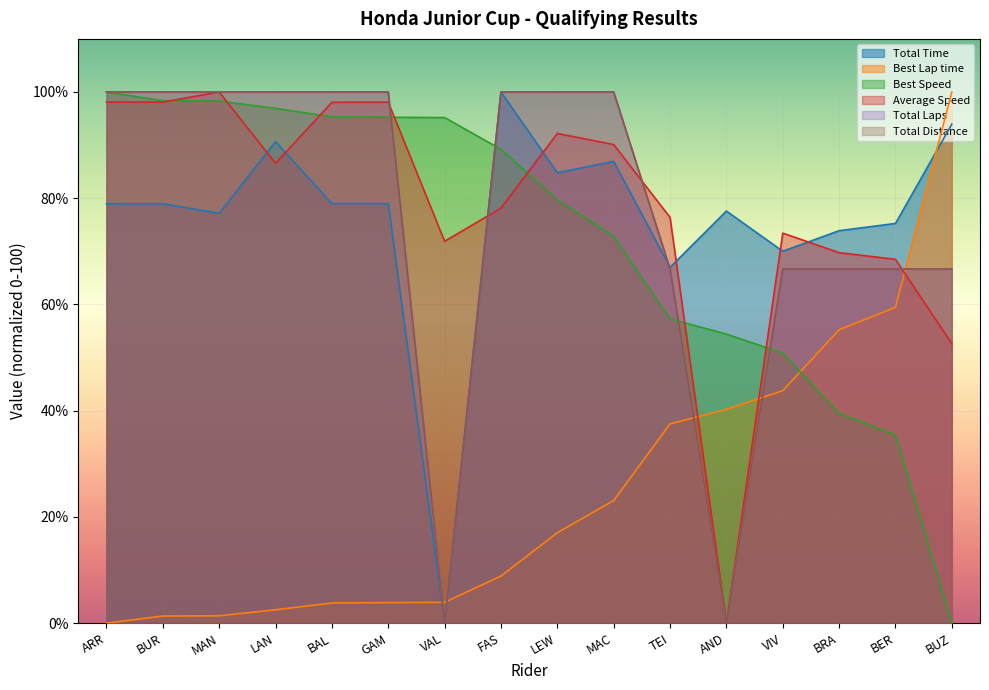

Reading left to right, extract all data points from this chart.

Total Time: 79.0	79.0	77.2	90.6	79.0	79.0	0.0	100.0	84.8	86.9	67.0	77.6	70.0	73.9	75.2	93.9
Best Lap time: 0.0	1.3	1.4	2.5	3.8	3.9	3.9	8.9	17.0	23.1	37.5	40.3	43.8	55.2	59.5	100.0
Best Speed: 100.0	98.4	98.3	96.9	95.3	95.2	95.2	89.2	79.7	72.8	57.3	54.4	50.8	39.5	35.4	0.0
Average Speed: 98.1	98.1	100.0	86.6	98.1	98.1	71.9	78.1	92.2	90.1	76.4	0.0	73.4	69.8	68.5	52.6
Total Laps: 100.0	100.0	100.0	100.0	100.0	100.0	0.0	100.0	100.0	100.0	66.7	0.0	66.7	66.7	66.7	66.7
Total Distance: 100.0	100.0	100.0	100.0	100.0	100.0	0.0	100.0	100.0	100.0	66.7	0.0	66.7	66.7	66.7	66.7